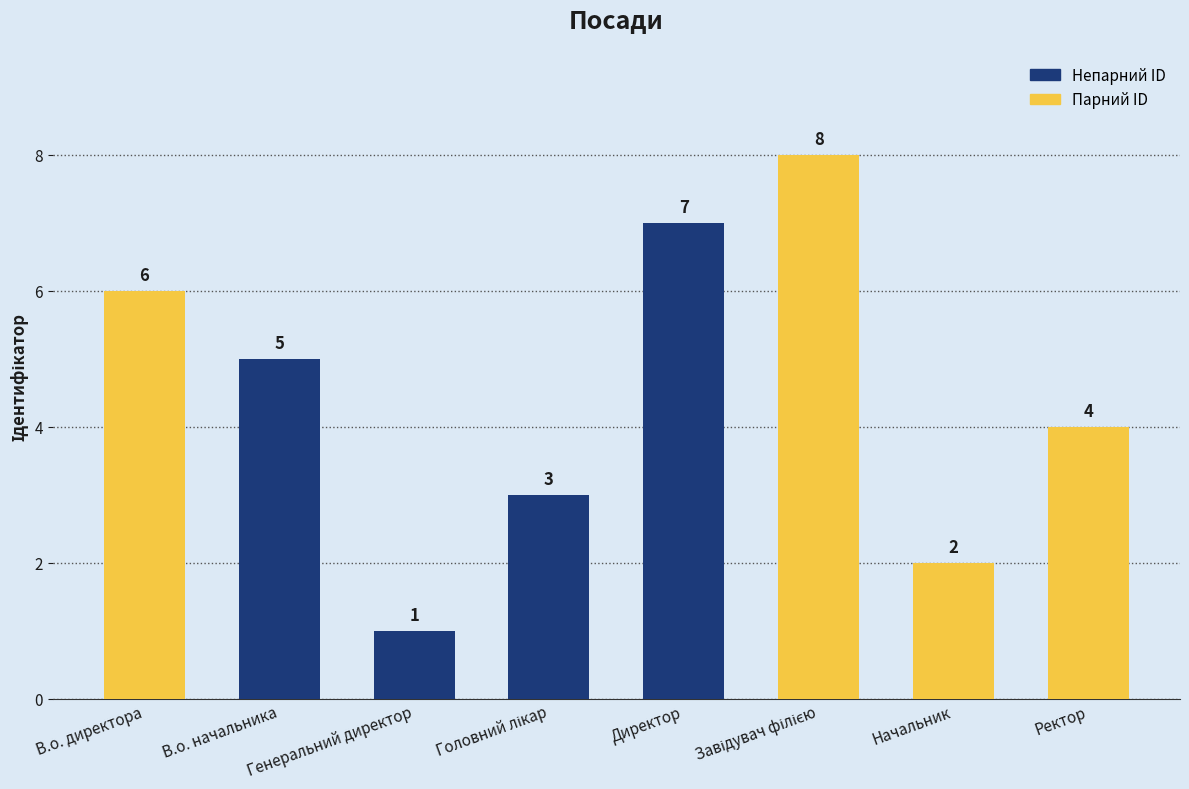

Is it true that the value at В.о. директора is 10?

False